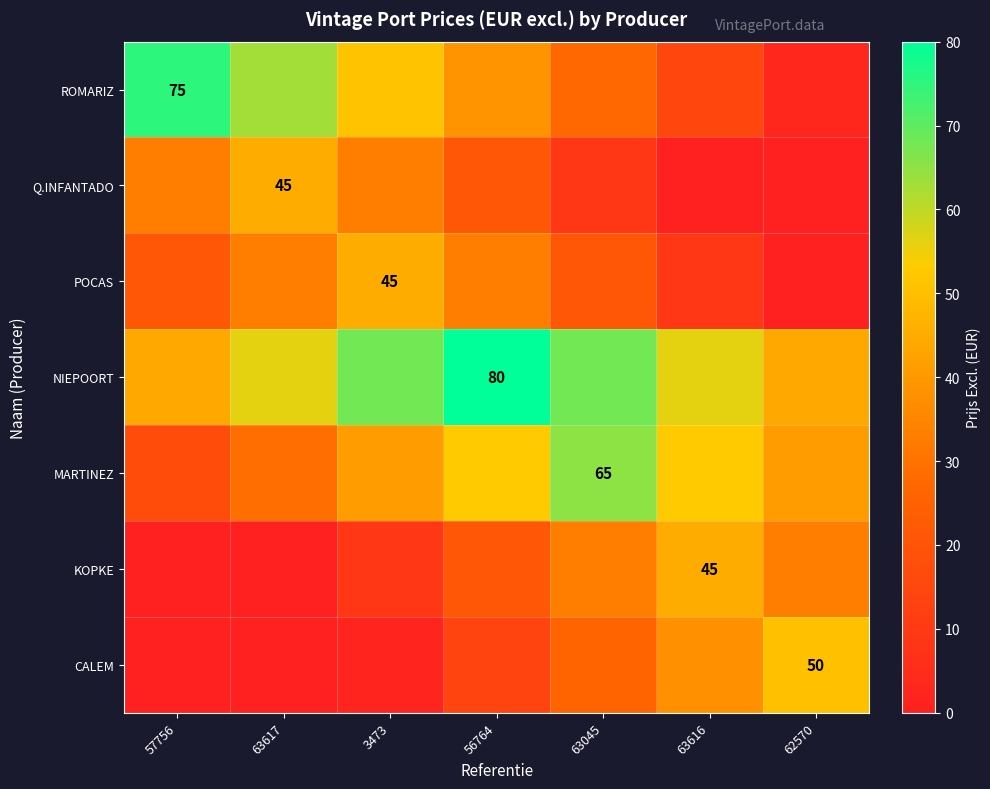

Which series has the largest range (max minus min)?

ROMARIZ